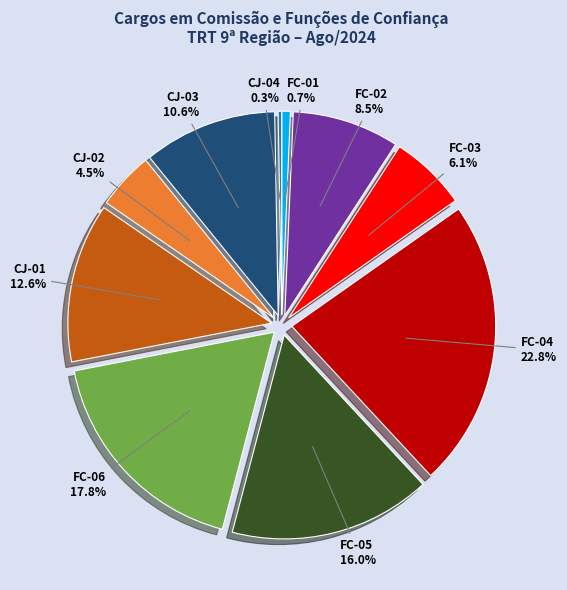

Does any single category account for the majority?

No